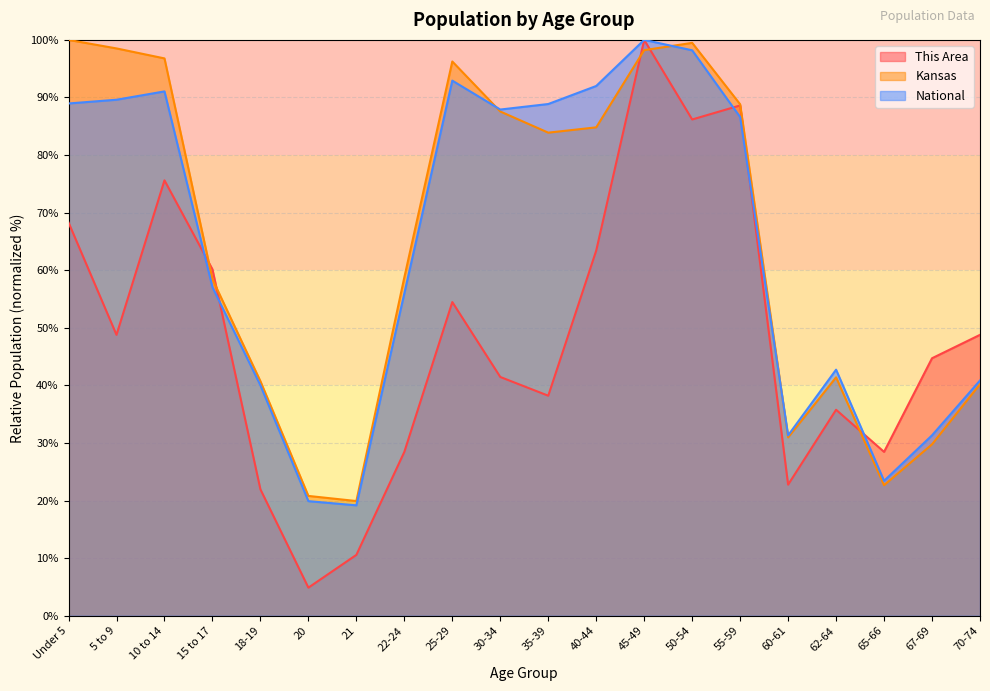

At which label is This Area closest to 52?

25-29